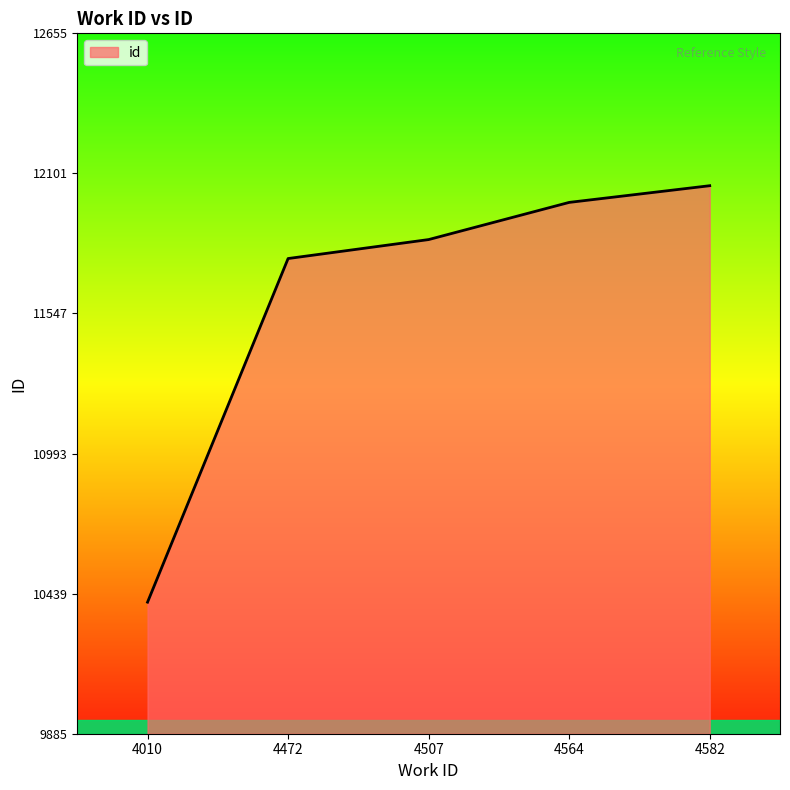

What is the difference between the second highest and minimum values?

1581